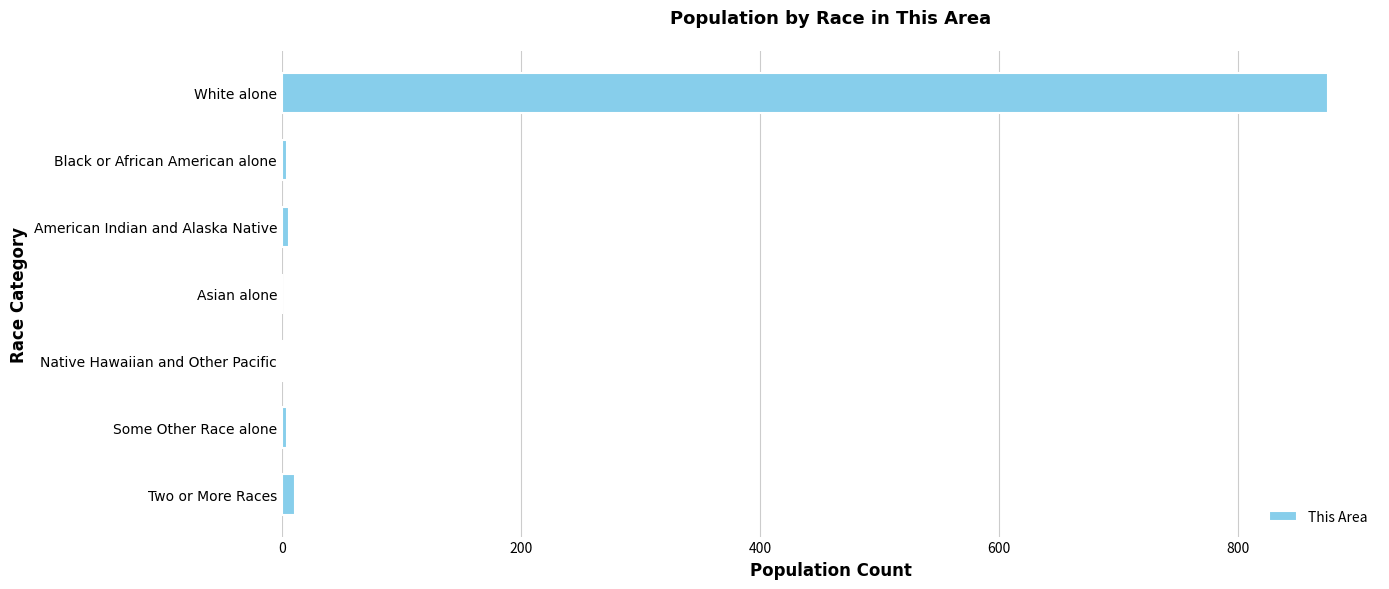

Count the number of data series in this chart.

1